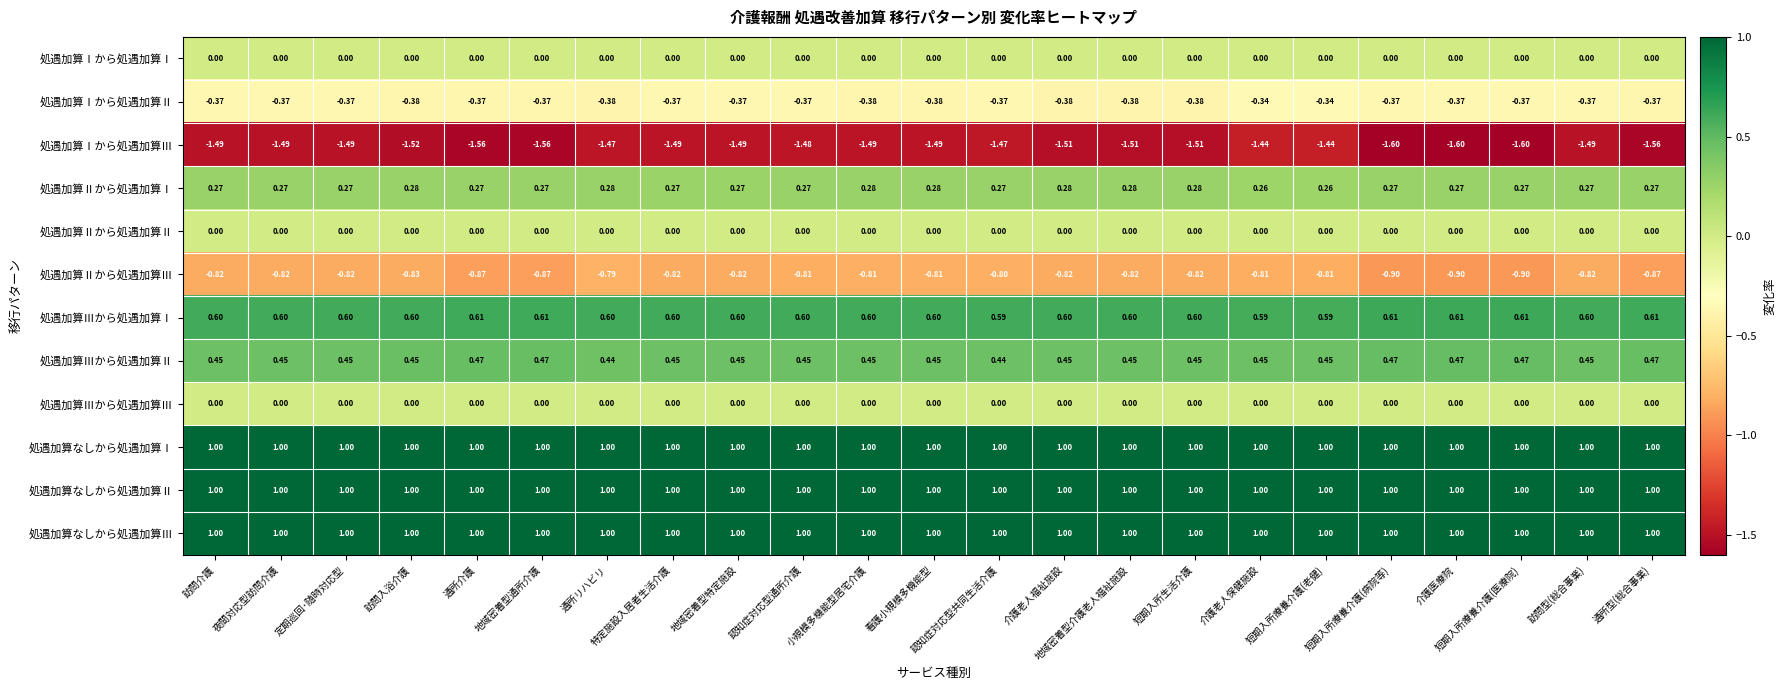

Is the value of 処遇加算Ⅲから処遇加算Ⅲ at 訪問型(総合事業) greater than the value of 処遇加算なしから処遇加算Ⅱ at 認知症対応型通所介護?

No